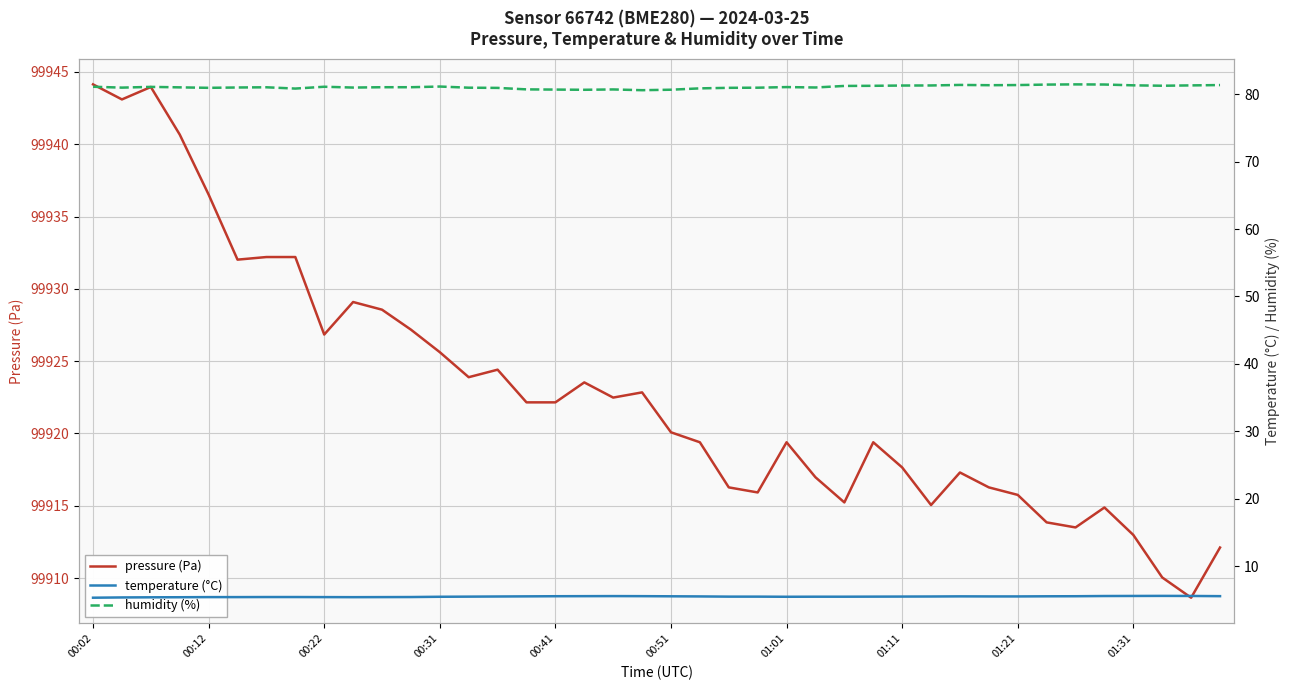

What are all the series names shown in the legend?

pressure (Pa), temperature (°C), humidity (%)